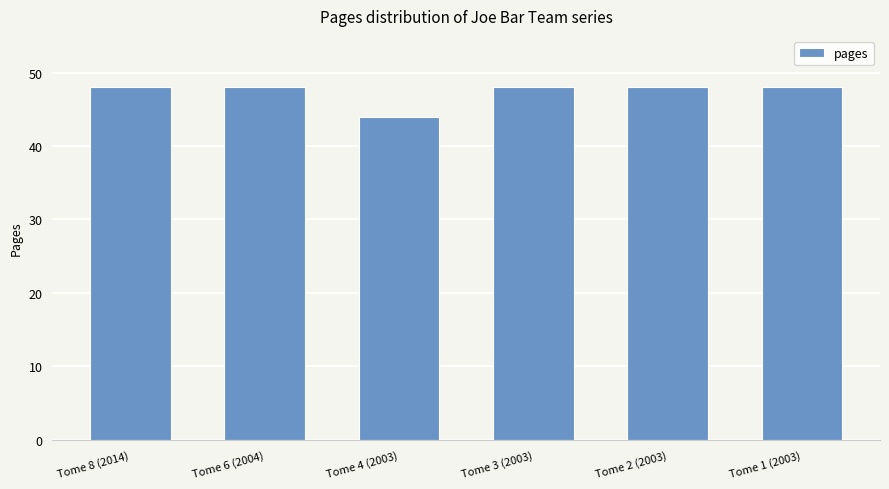

What is the difference between the maximum and minimum values?

4